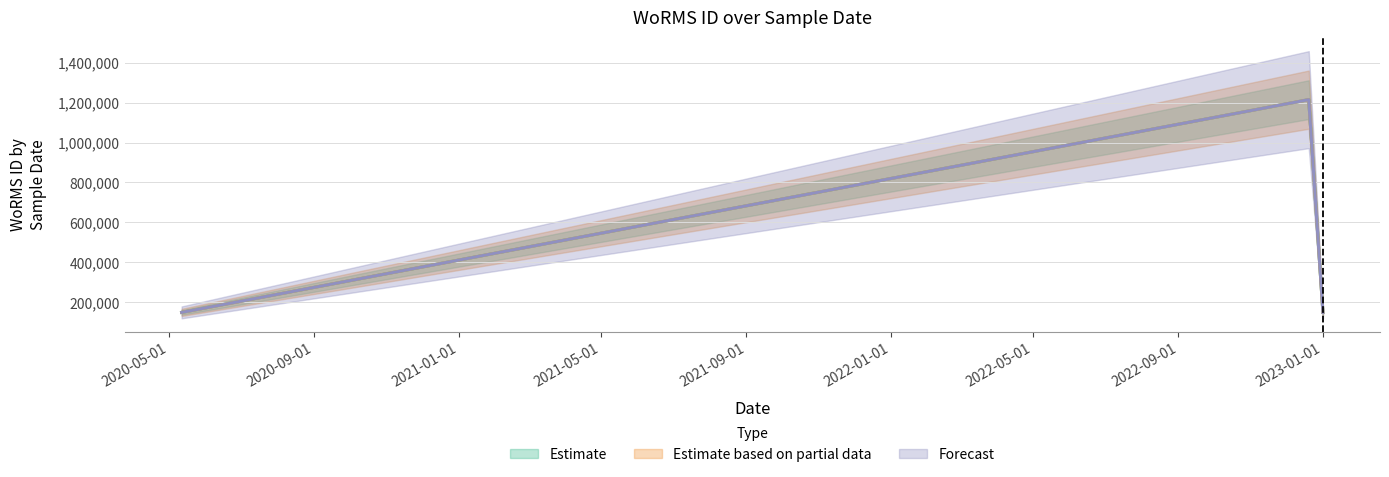

In Estimate, how many points are higher than both neighbors (excluding endpoints)?

1